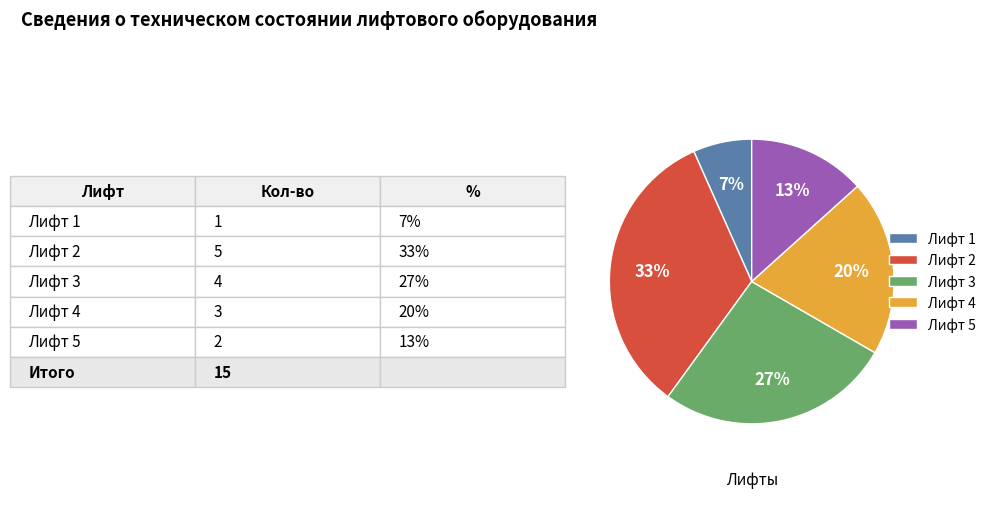

Count the number of slices in the pie.

5